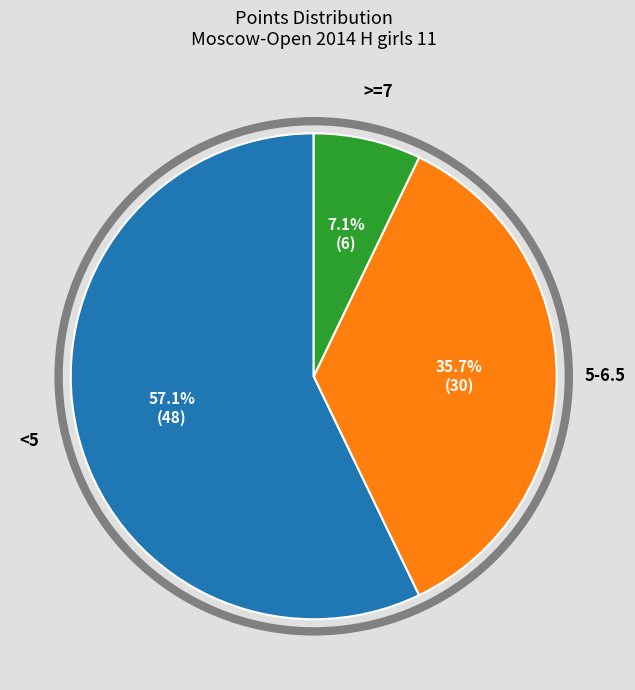

Combined, what portion of the pie is <5 and >=7?

64.3%